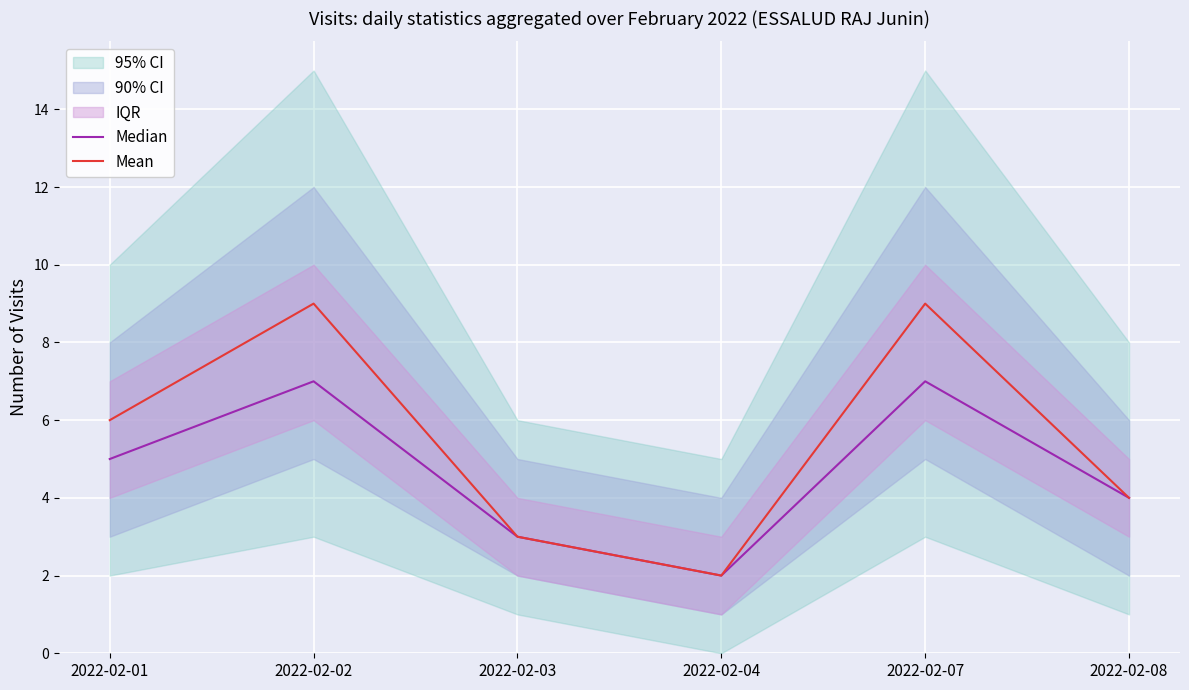

What is the total value across all series at 2022-02-02?

16